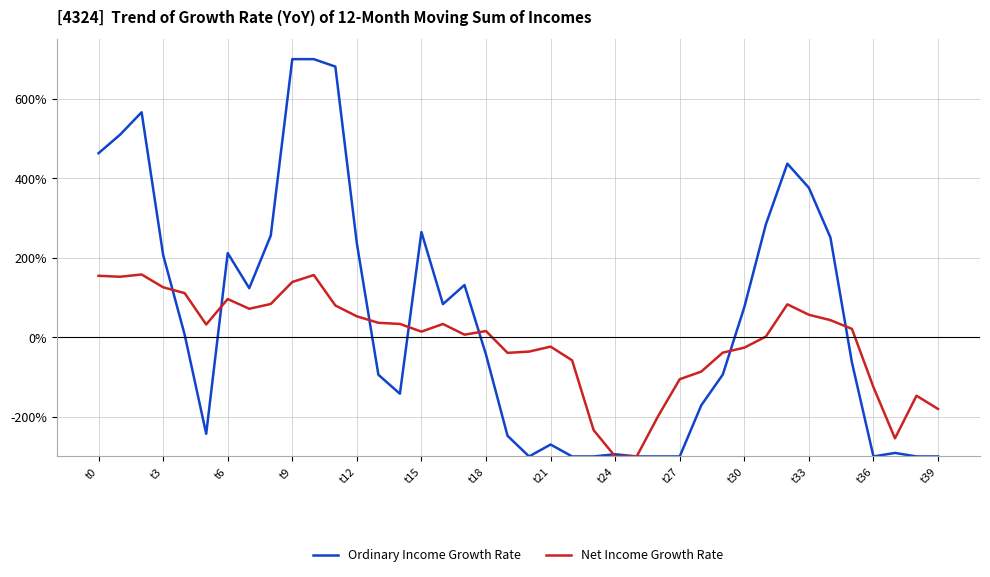

What is the smallest value displayed?

-300.0